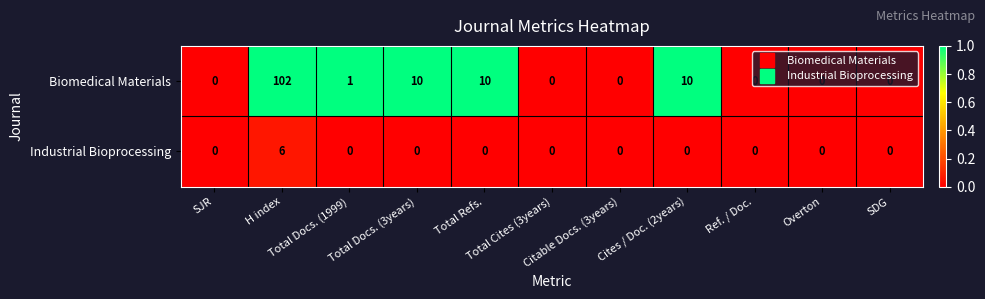

At which category is the sum across all series the highest?

H index